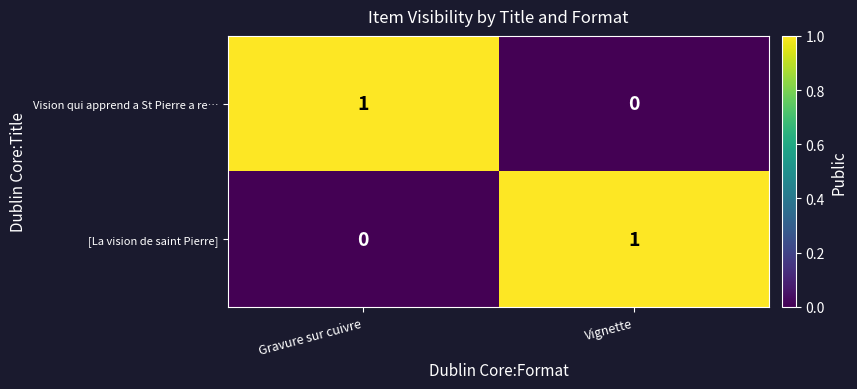

Is it true that [La vision de saint Pierre] equals 0 at Vignette?

False